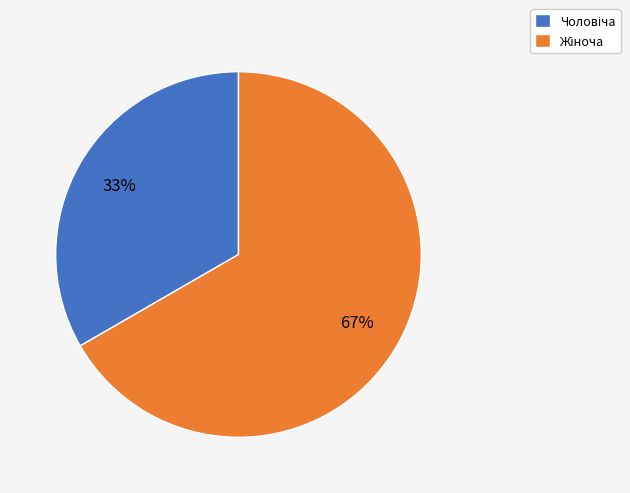

Is there a majority slice in this chart?

Yes